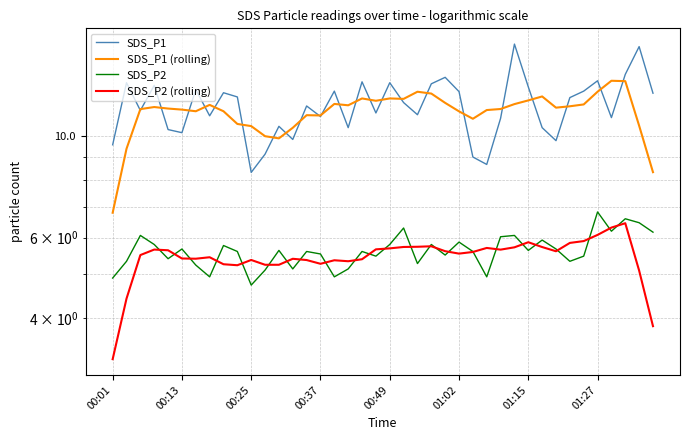

What is the difference between the second highest and second lowest values in the SDS_P2 (rolling) series?

2.5